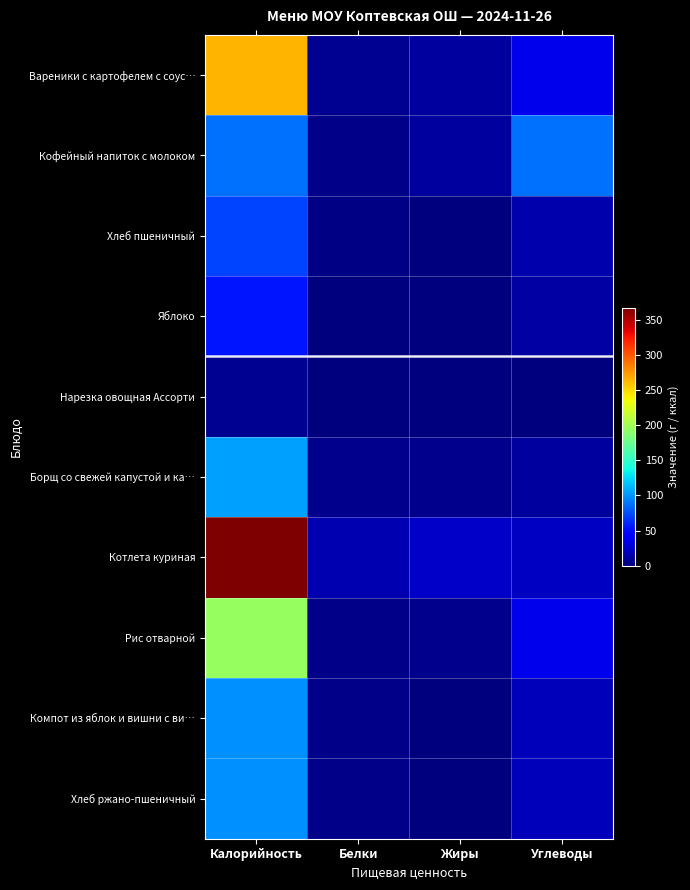

Rank the series at Калорийность from highest to lowest value.

Котлета куриная, Вареники с картофелем с соус…, Рис отварной, Борщ со свежей капустой и ка…, Компот из яблок и вишни с ви…, Хлеб ржано-пшеничный, Кофейный напиток с молоком, Хлеб пшеничный, Яблоко, Нарезка овощная Ассорти